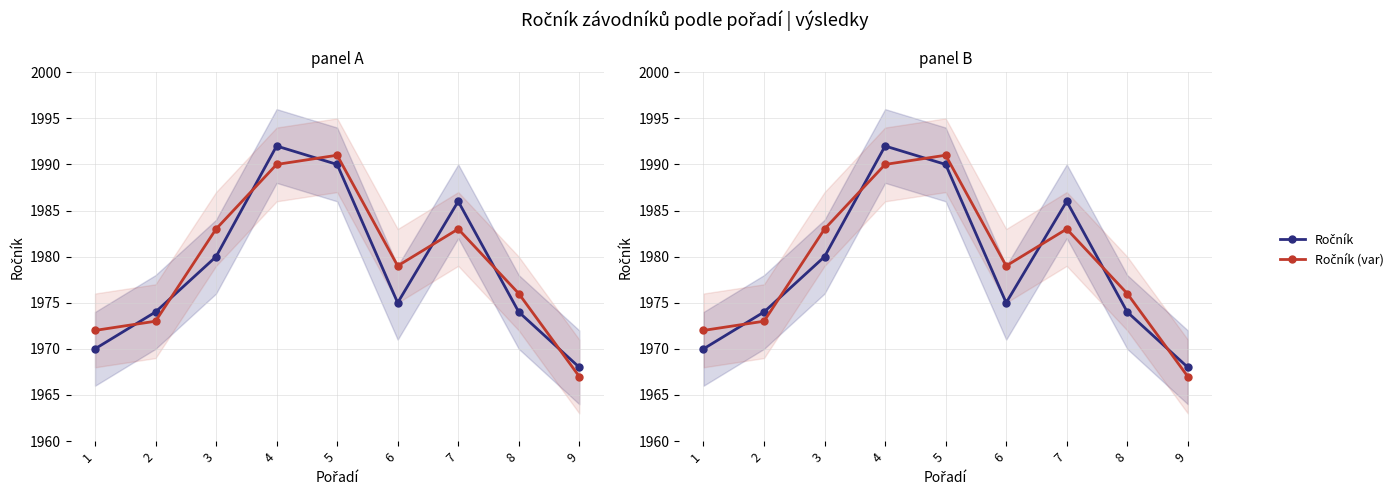

List the series in order of their overall mean, highest first.

Ročník (var), Ročník